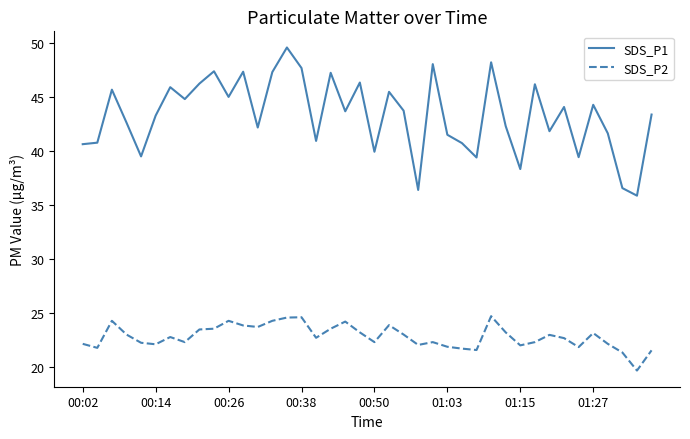

Which series has the widest spread of values?

SDS_P1